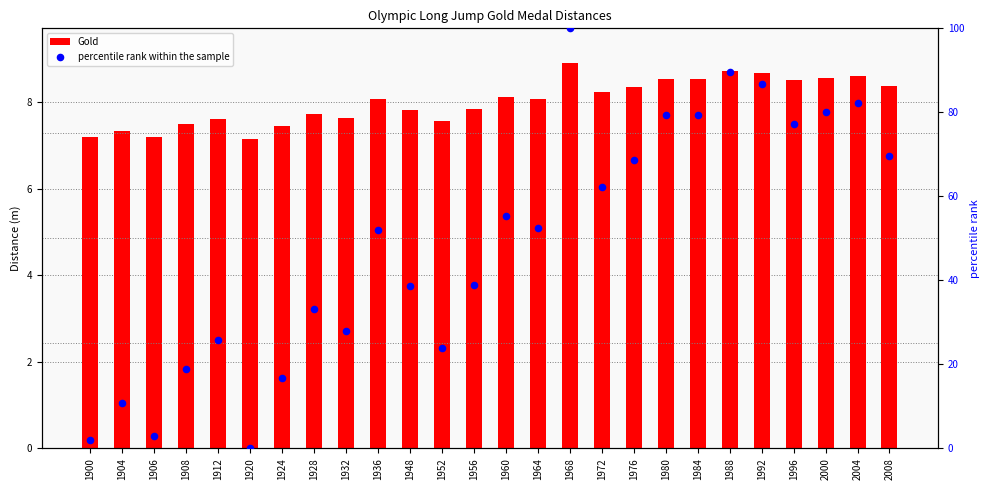

Is the value of percentile rank within the sample at 1906 greater than the value of Gold at 1956?

No